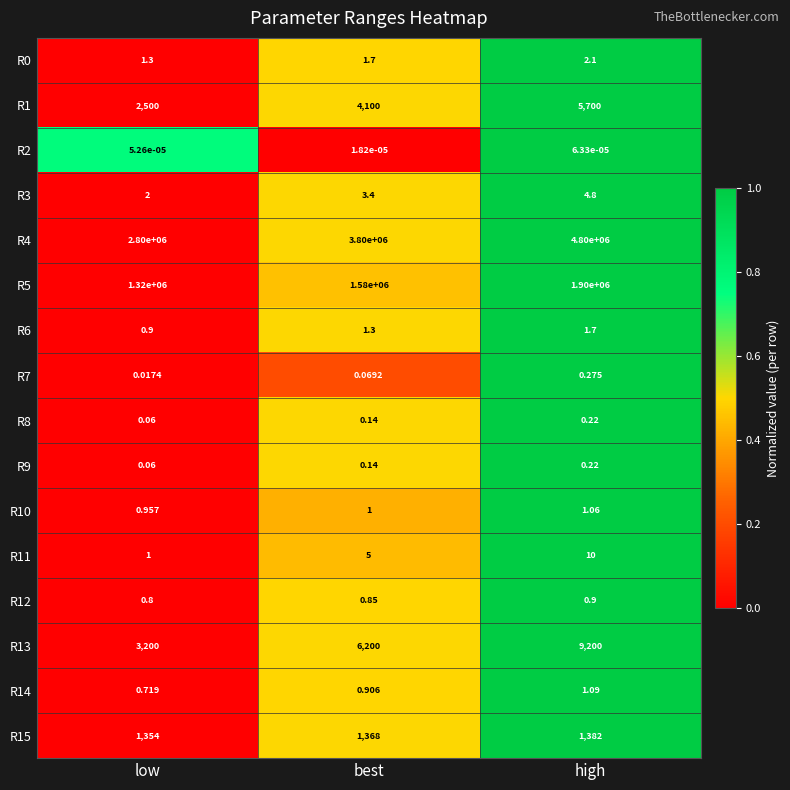

At how many categories does at least one series exceed 0?

3